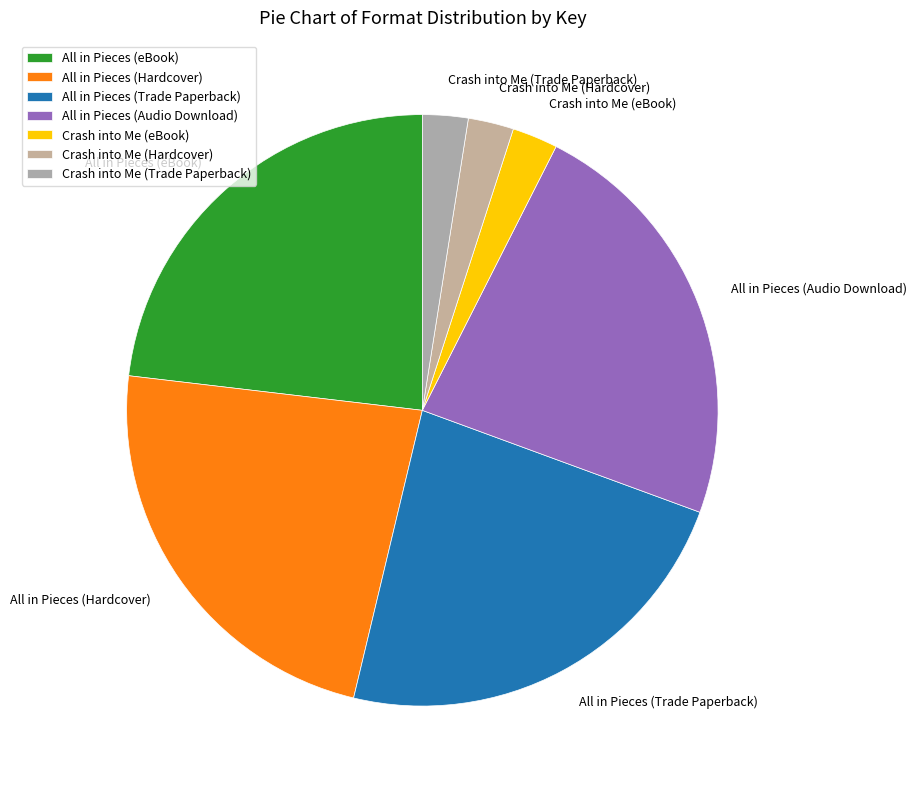

How many segments does this pie chart have?

7